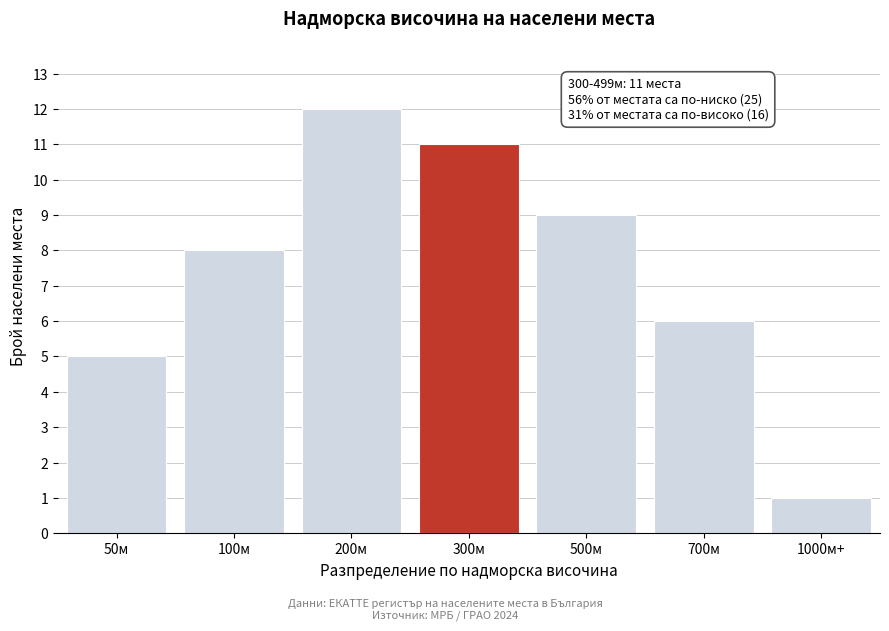

Reading left to right, list all the values displayed in this chart.

5	8	12	11	9	6	1